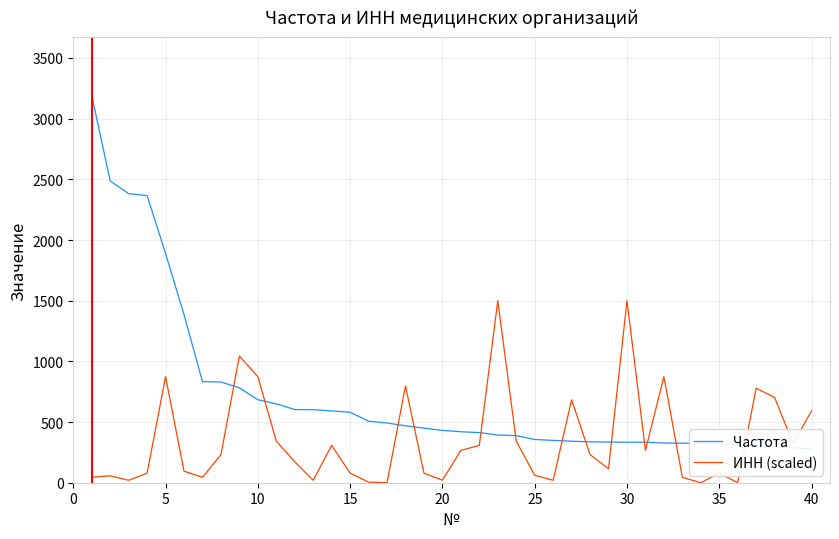

What is the highest value of the ИНН (scaled) series?

1500.0